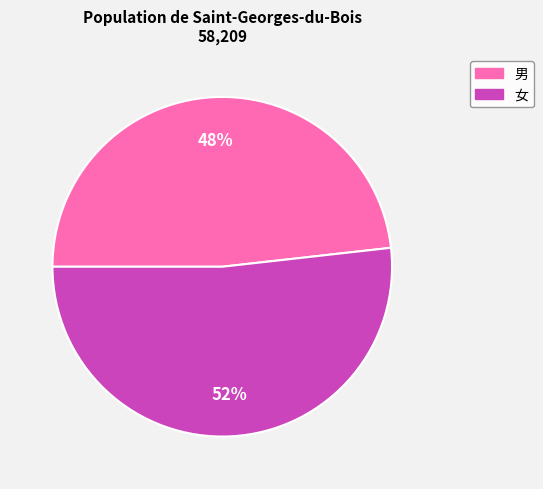

Which category has the smallest portion of the pie?

男